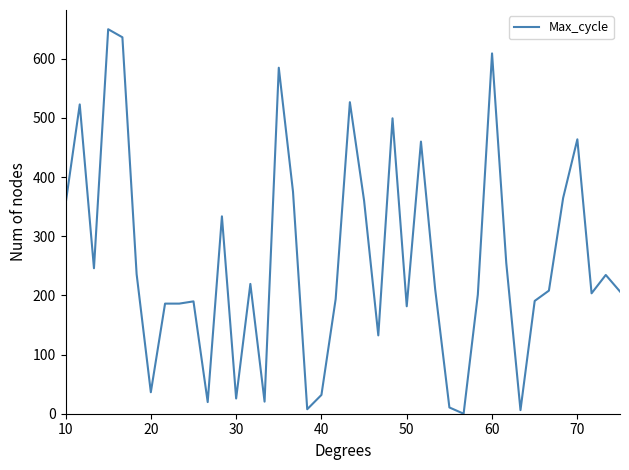

What is the greatest value displayed?

650.0